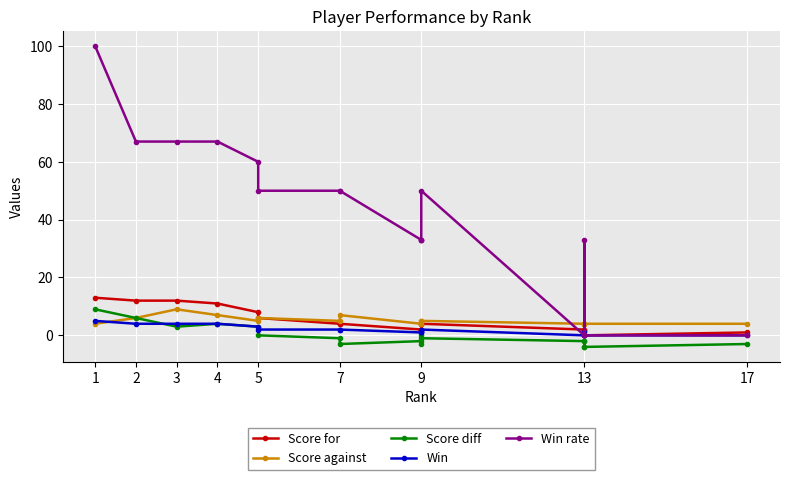

The value of Win at 12 is 3. True or false?

False